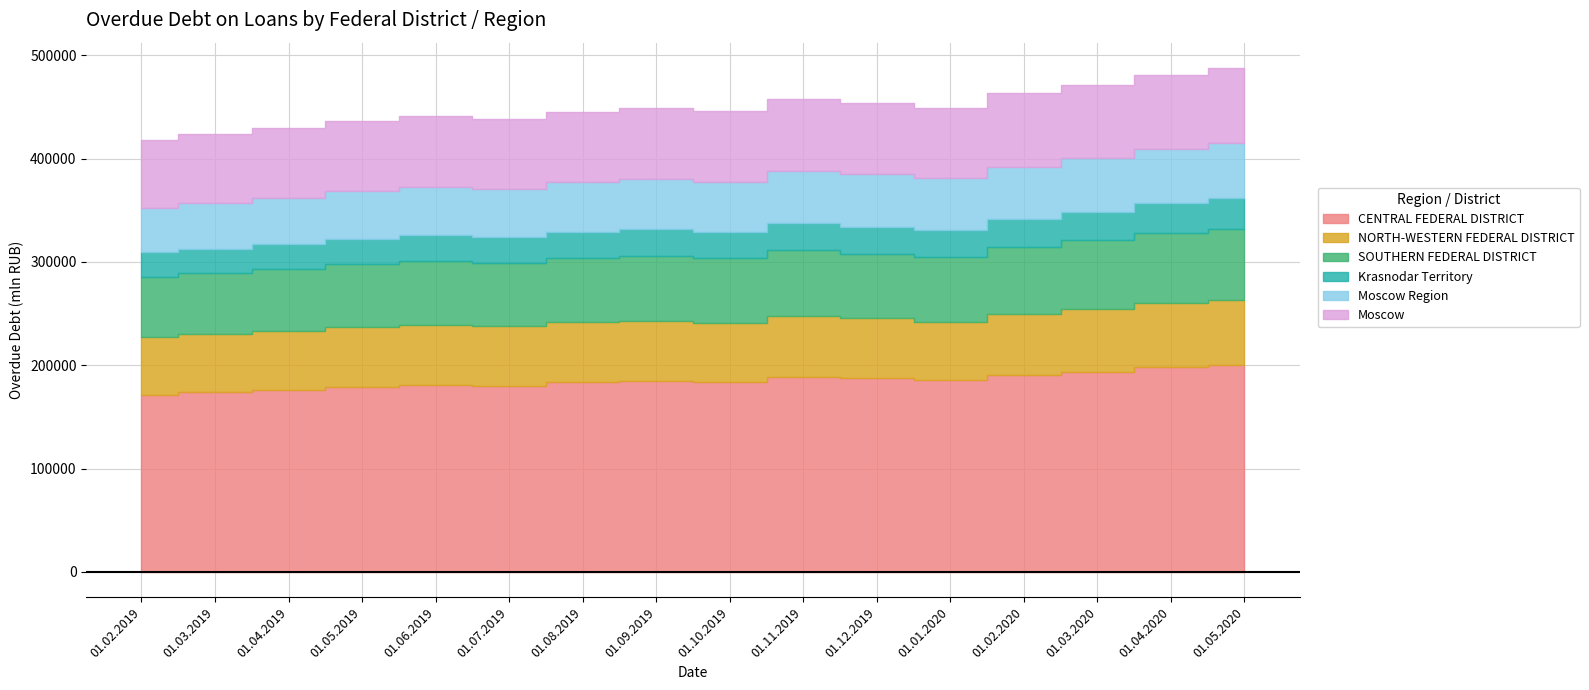

True or false: CENTRAL FEDERAL DISTRICT and Moscow intersect in this chart.

False